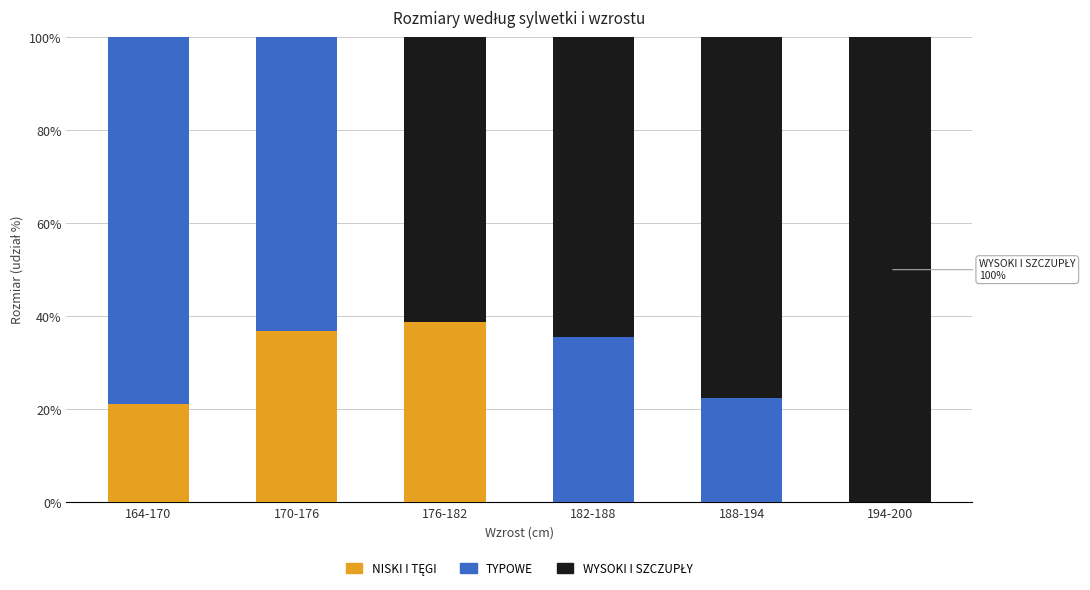

What is the total value across all series at 182-188?

100.0